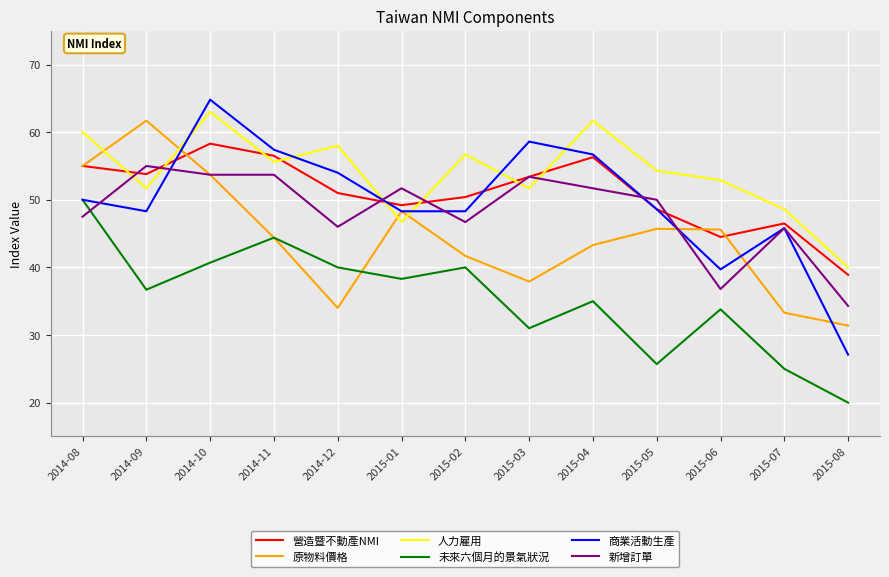

Which category has the highest value across all series?

2014-10